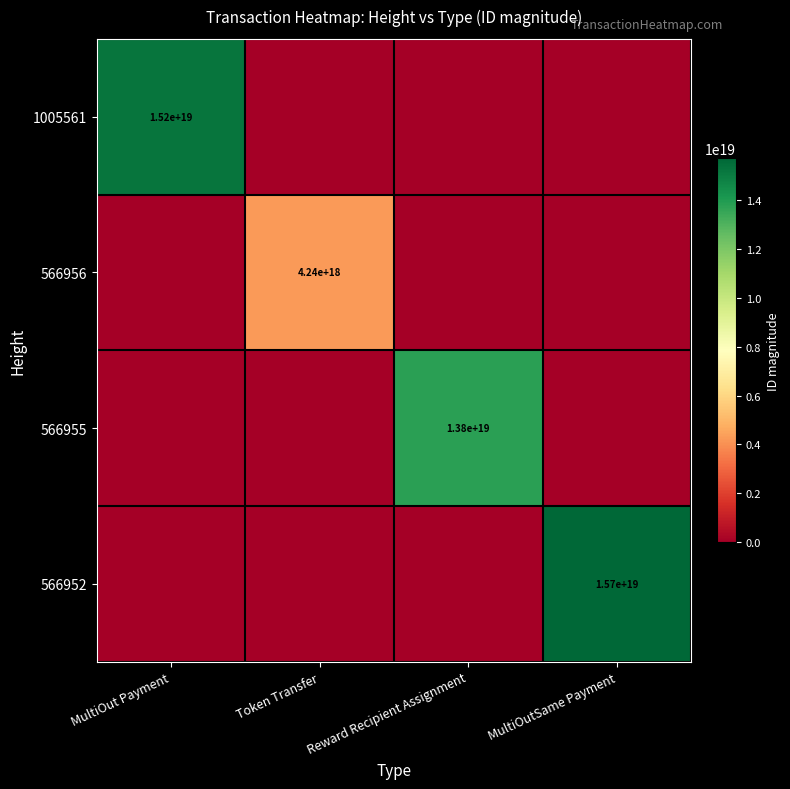

The value of 566955 at Reward Recipient Assignment is 13800000000000000000. True or false?

True